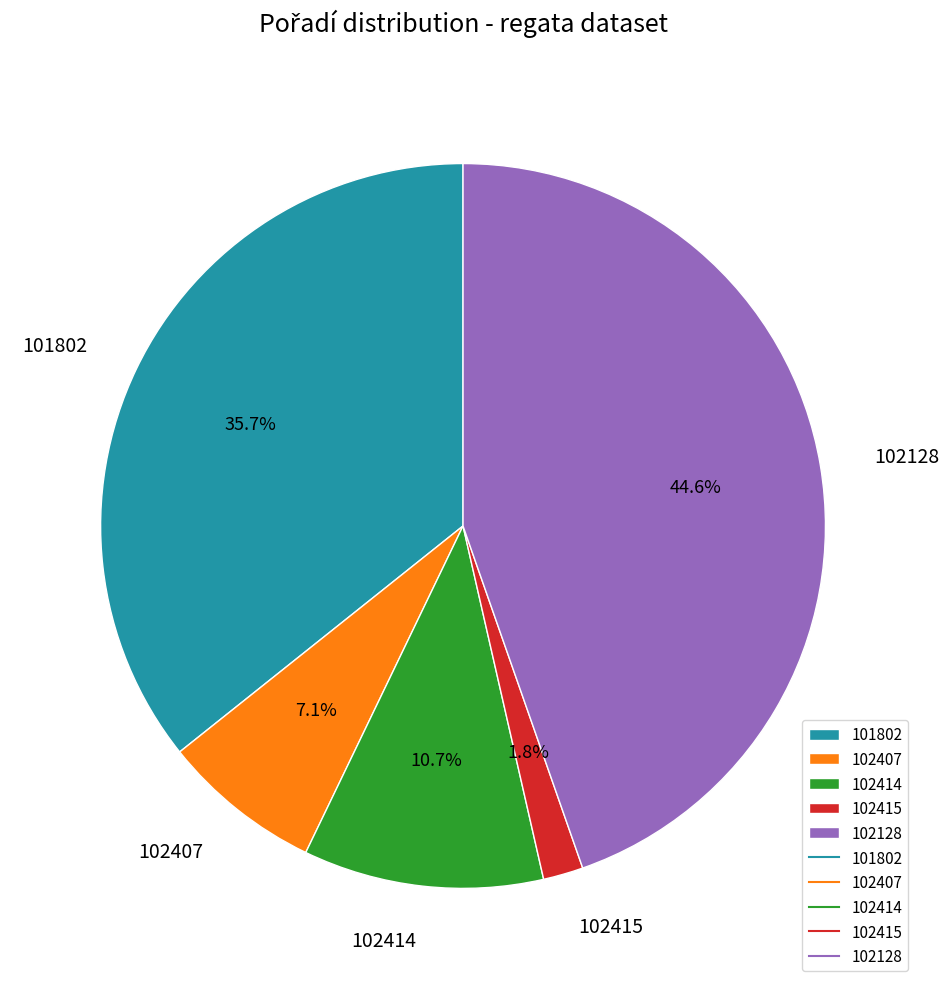

The 102414 slice represents 1% of the pie. True or false?

False